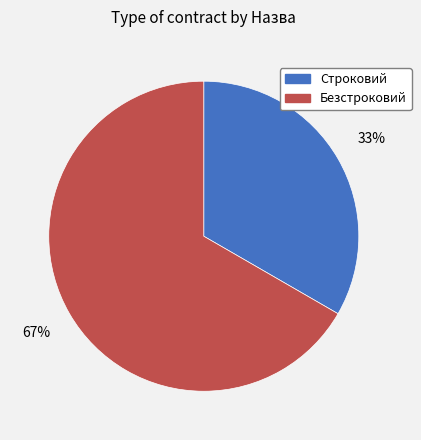

What percentage is the Строковий slice, to the nearest percent?

33%